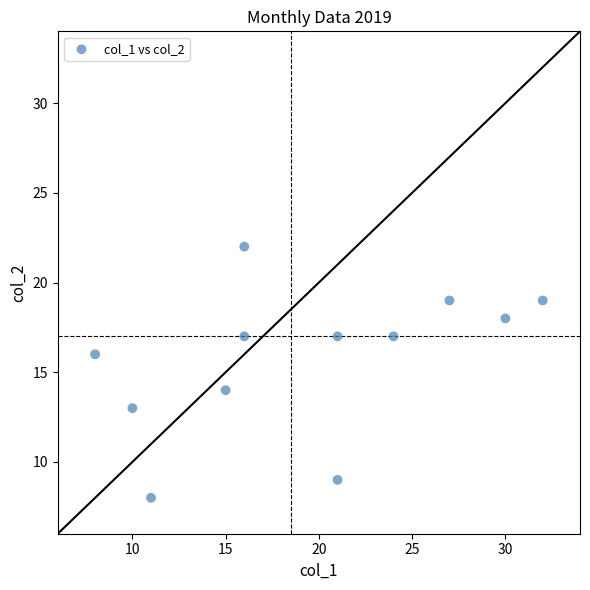

What is the range of X values (max minus min)?

24